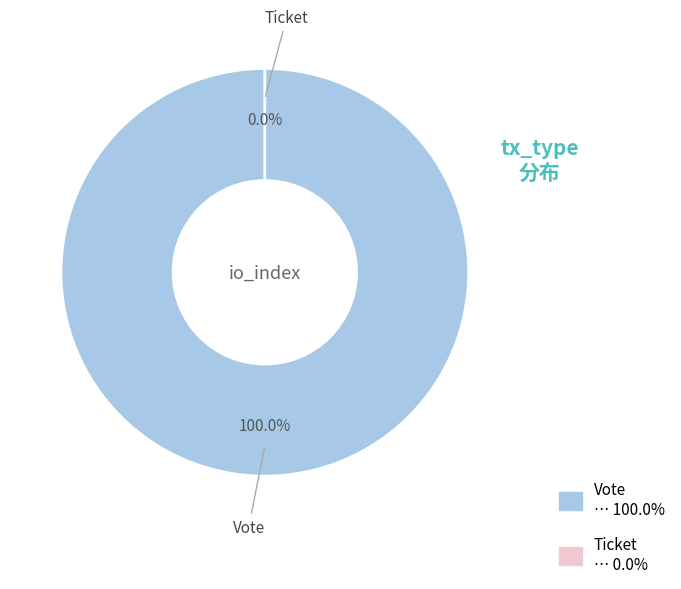

Which category has the smallest portion of the pie?

Ticket